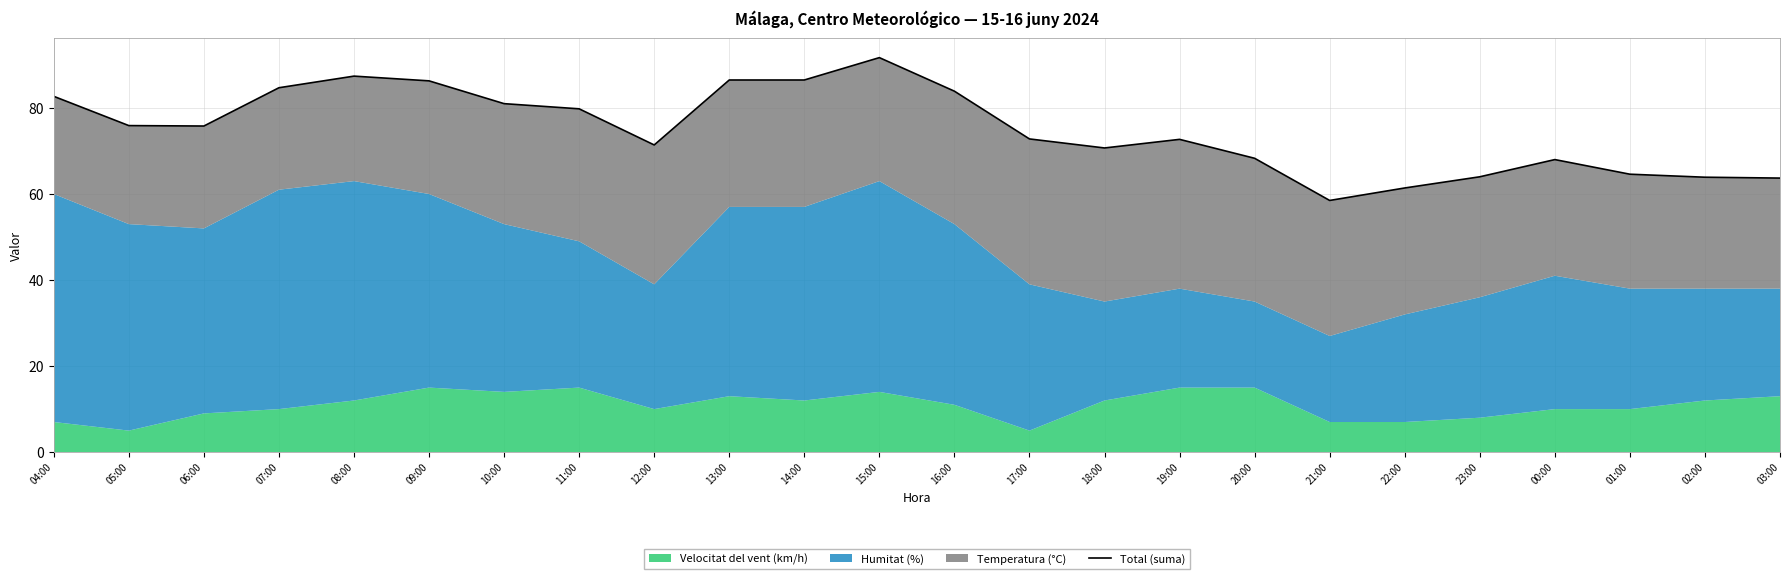

What is the greatest value displayed?

91.7